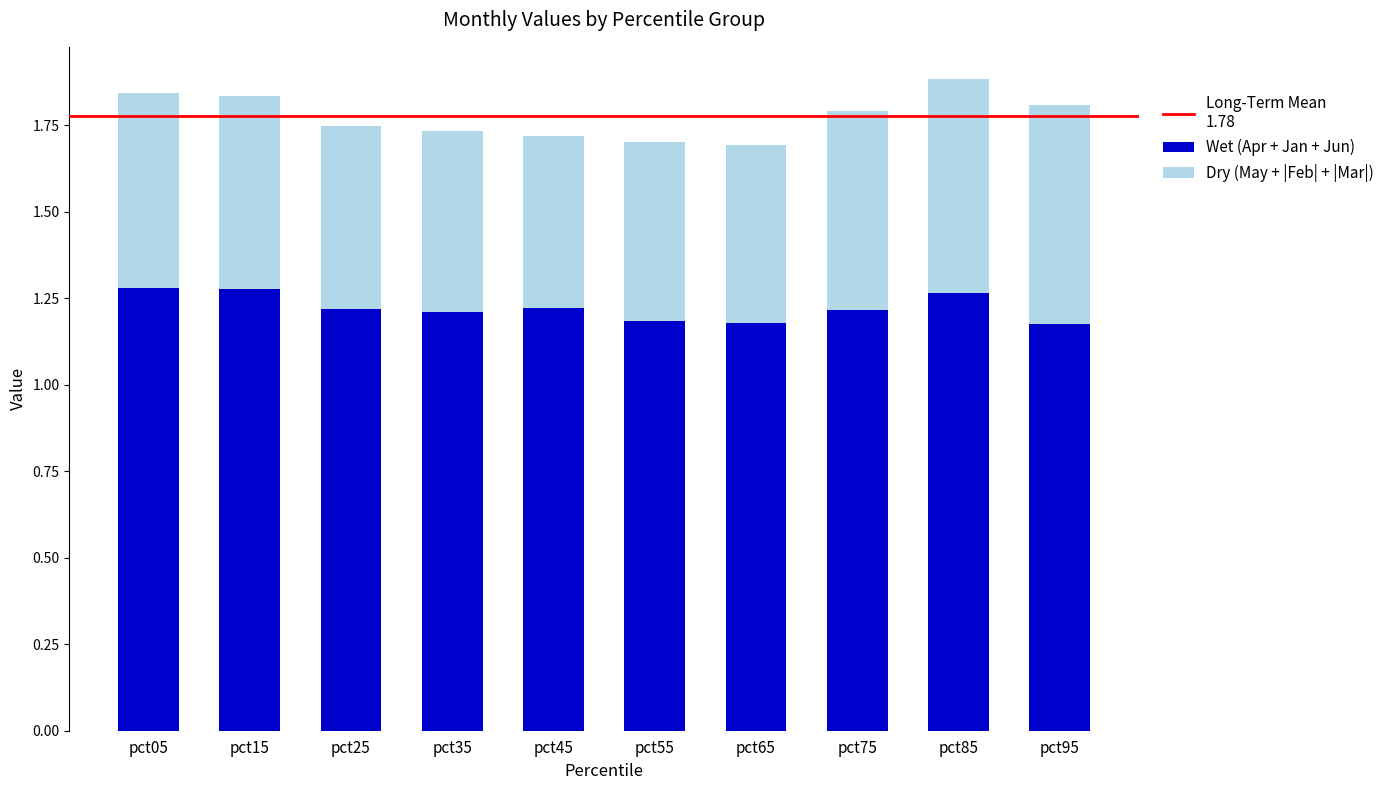

The Wet (Apr + Jan + Jun) series shows 1.2 at pct35. True or false?

True